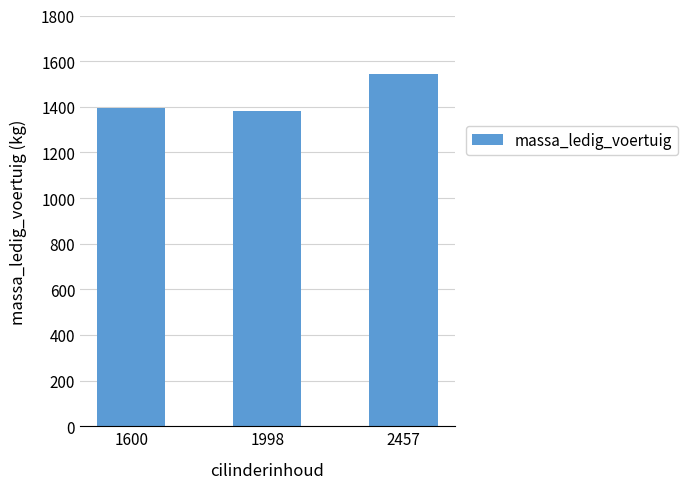

Approximately how many times larger is the value at 1998 compared to 1600?

1.0